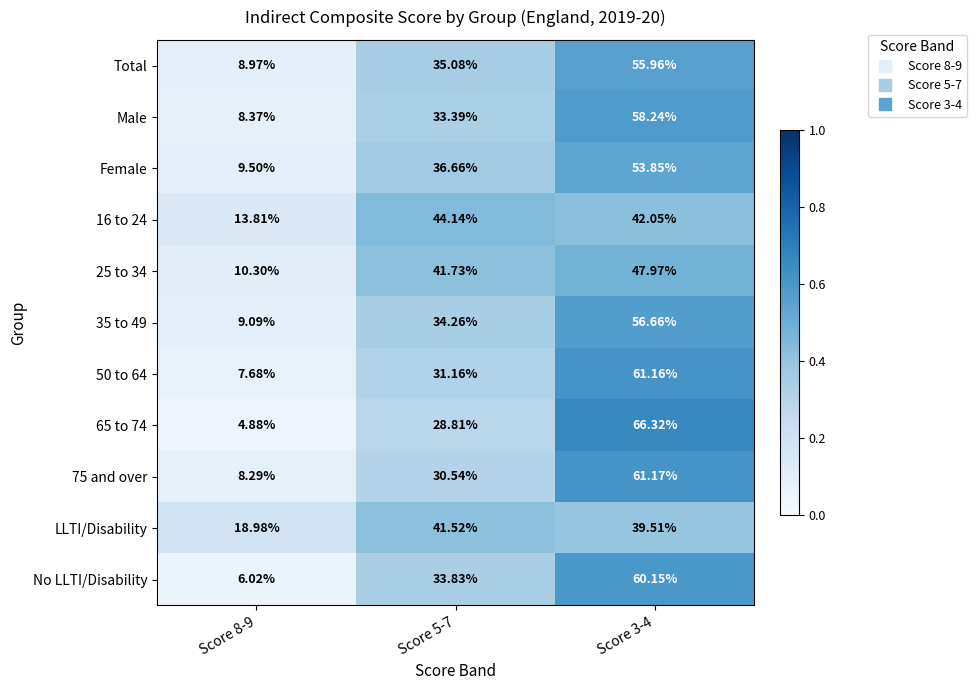

Is the value of 35 to 49 at Score 3-4 greater than the value of LLTI/Disability at Score 5-7?

Yes